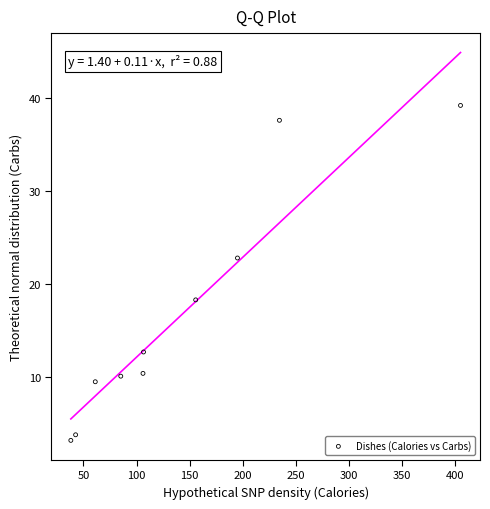

What Y value in the scatter plot is closest to 21?

22.8